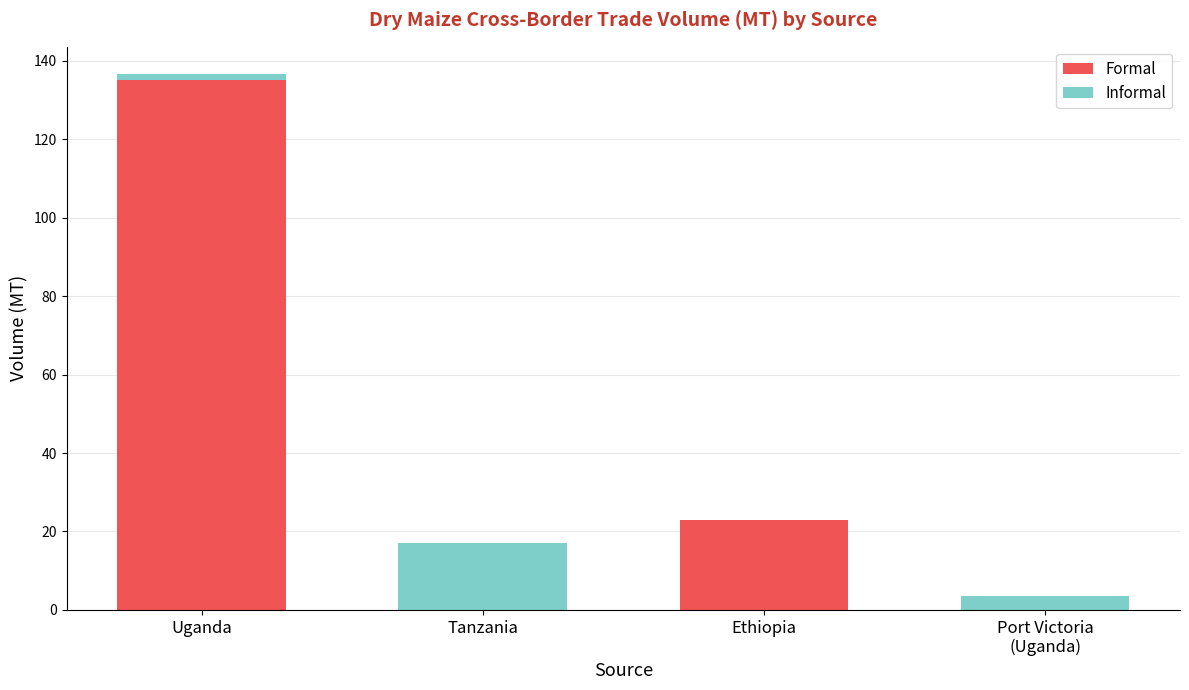

What is the average value of the Formal series?

39.5